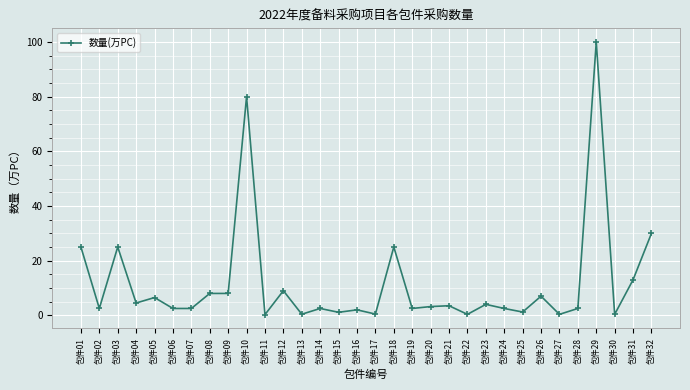

What is the sum of the values at 包件18 and 包件14?

27.5